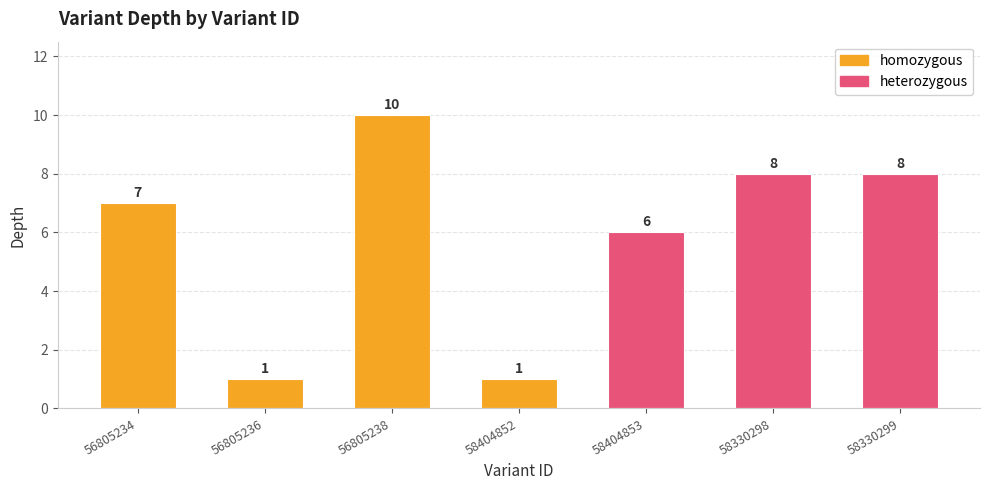

At which category does the chart reach its minimum across all series?

56805236